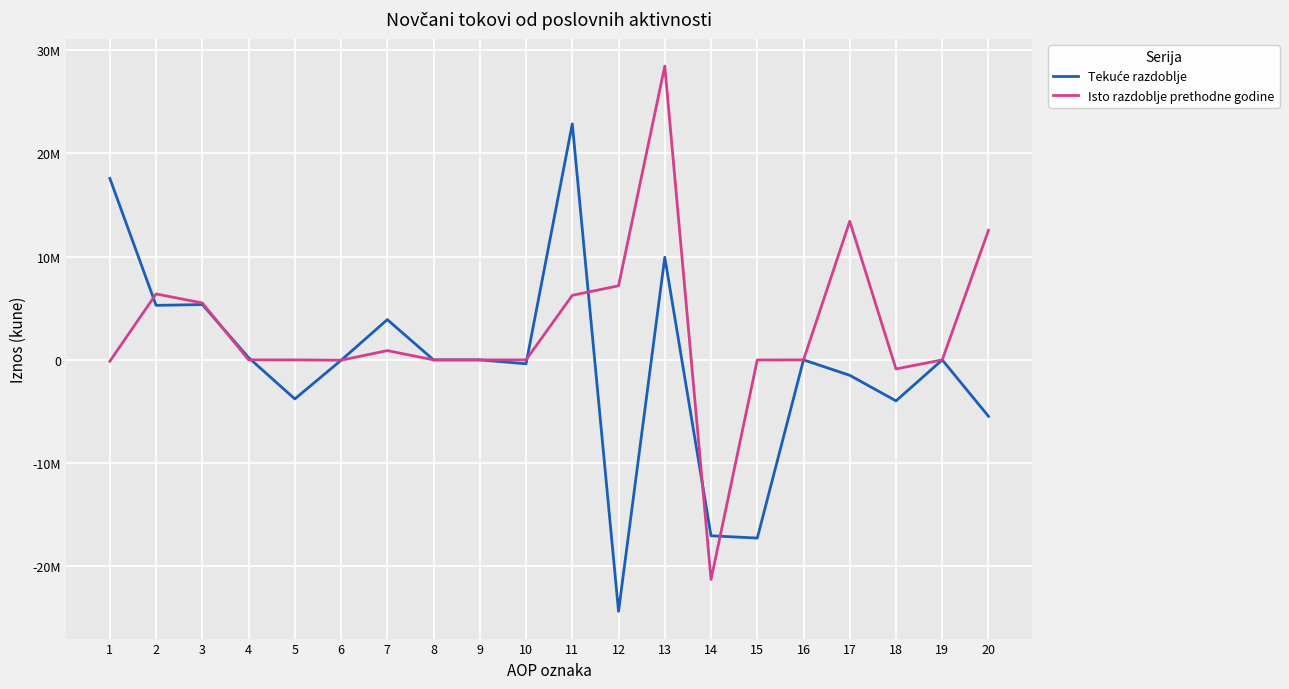

Does the chart display data point markers on the line(s)?

No